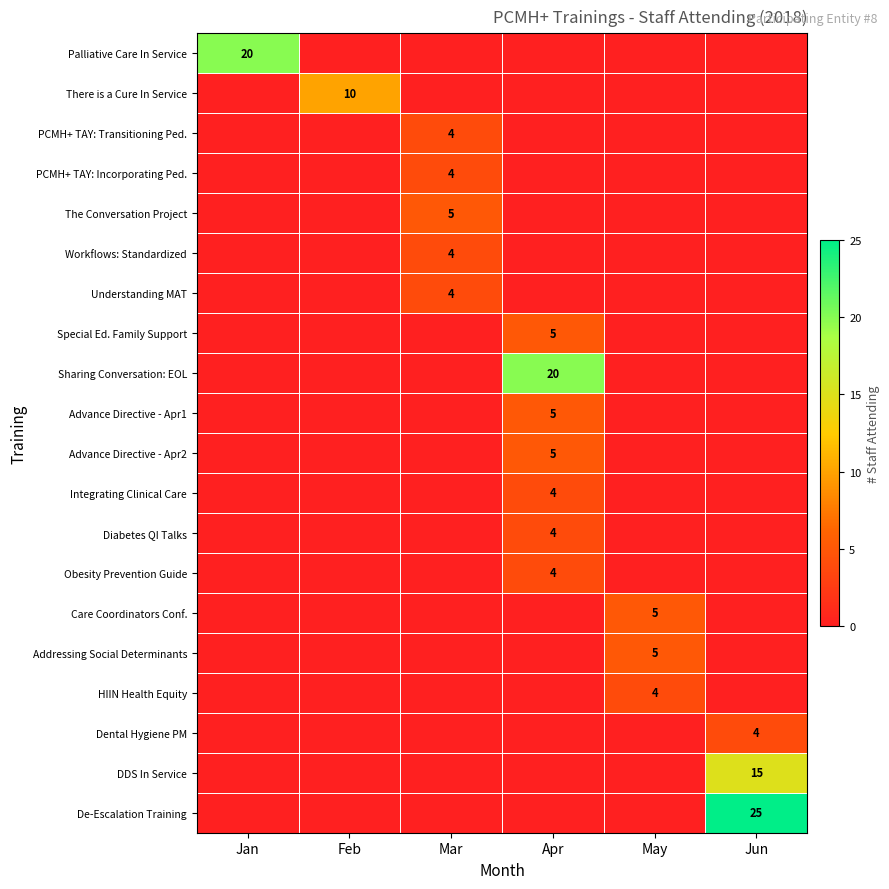

The value of Integrating Clinical Care at Apr is 4. True or false?

True